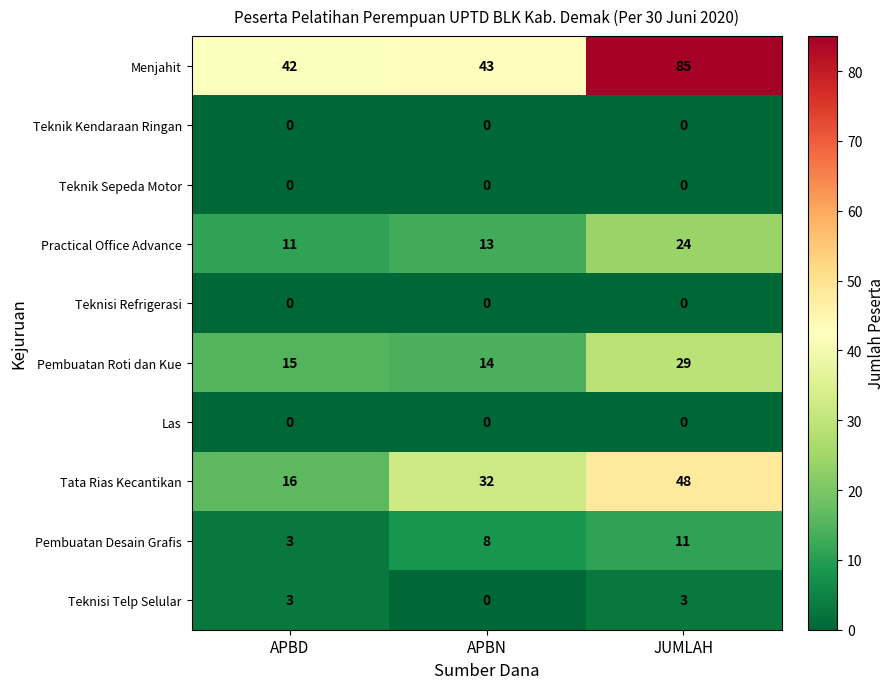

Reading left to right, what are all the values shown in this chart?

Menjahit: APBD=42	APBN=43	JUMLAH=85
Teknik Kendaraan Ringan: APBD=0	APBN=0	JUMLAH=0
Teknik Sepeda Motor: APBD=0	APBN=0	JUMLAH=0
Practical Office Advance: APBD=11	APBN=13	JUMLAH=24
Teknisi Refrigerasi: APBD=0	APBN=0	JUMLAH=0
Pembuatan Roti dan Kue: APBD=15	APBN=14	JUMLAH=29
Las: APBD=0	APBN=0	JUMLAH=0
Tata Rias Kecantikan: APBD=16	APBN=32	JUMLAH=48
Pembuatan Desain Grafis: APBD=3	APBN=8	JUMLAH=11
Teknisi Telp Selular: APBD=3	APBN=0	JUMLAH=3